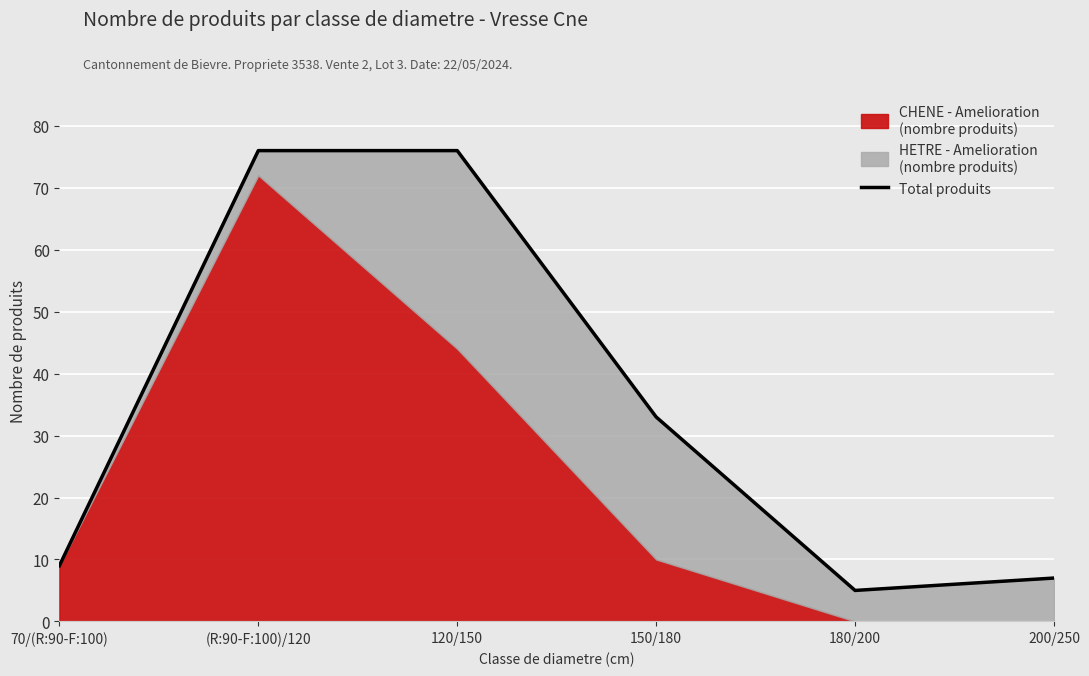

What is the change in value from 150/180 to 200/250?

-26